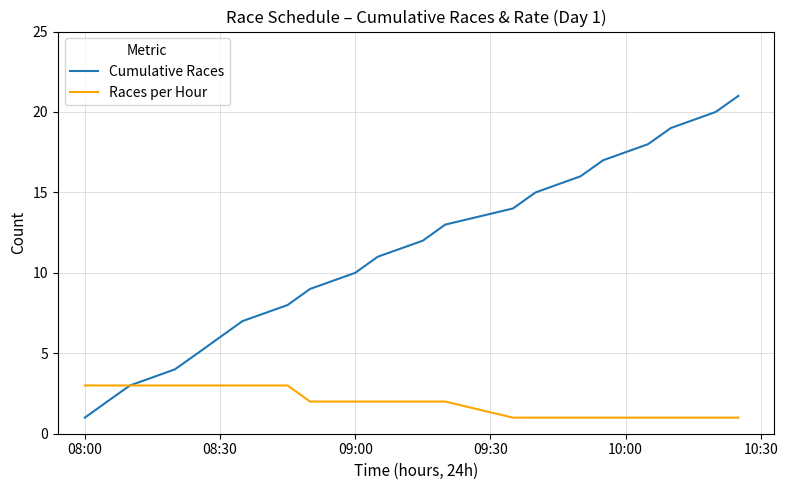

Which series has the largest total across all categories?

Cumulative Races